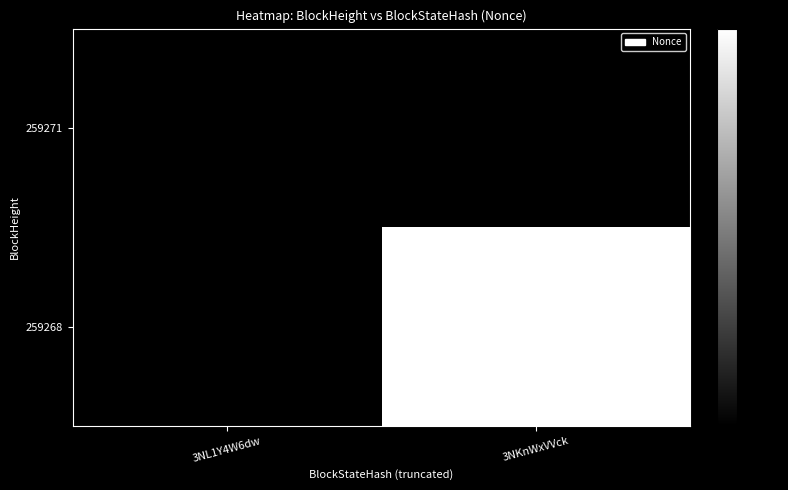

Reading left to right, transcribe all the data shown in this chart.

259271: 3NL1Y4W6dw=0	3NKnWxVVck=0
259268: 3NL1Y4W6dw=0	3NKnWxVVck=5629